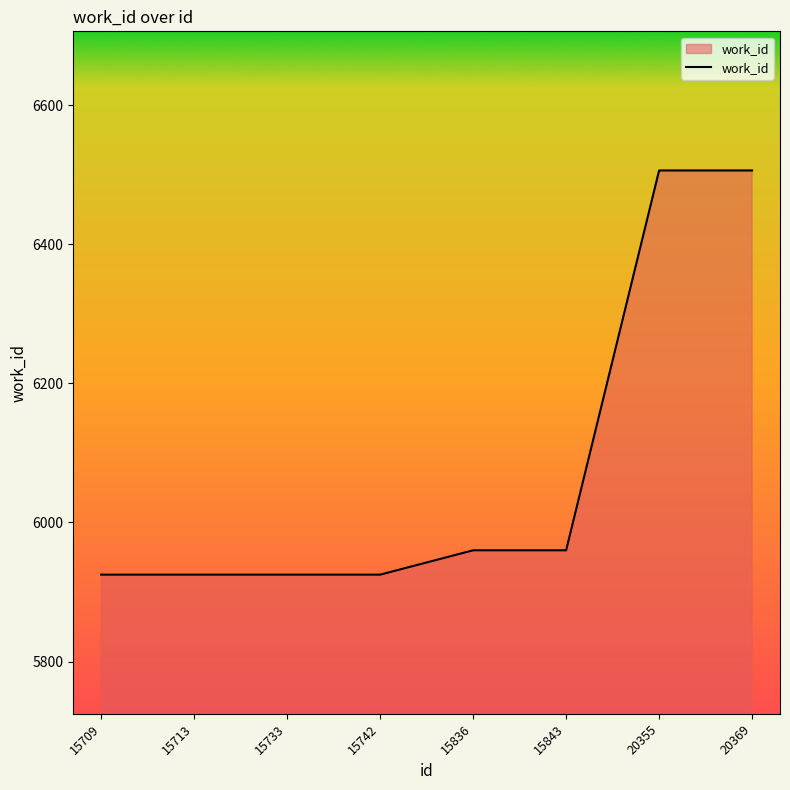

The value at 15733 is 5925. True or false?

True